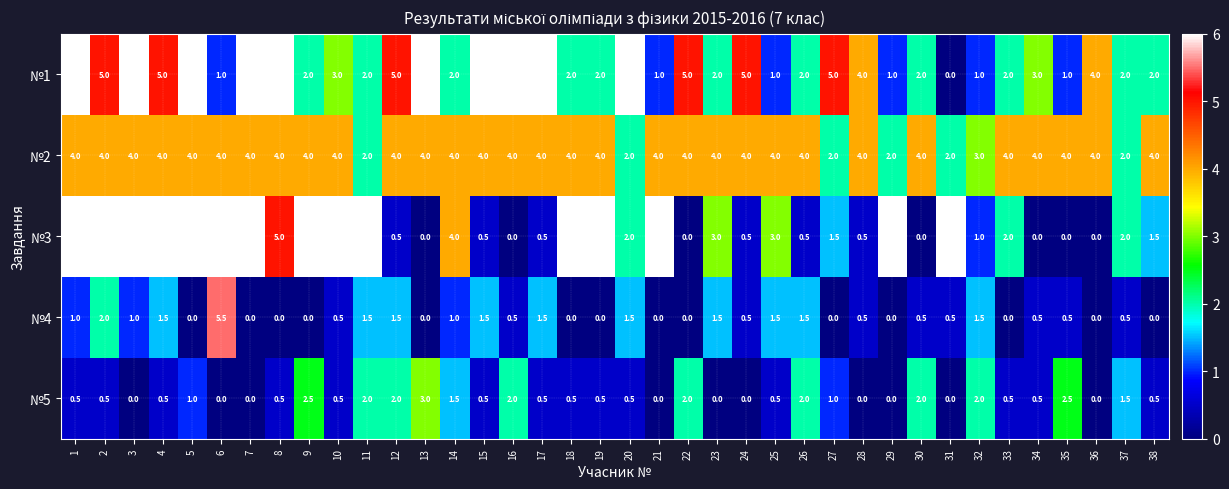

What is the difference between the highest and lowest values at 35?

4.0